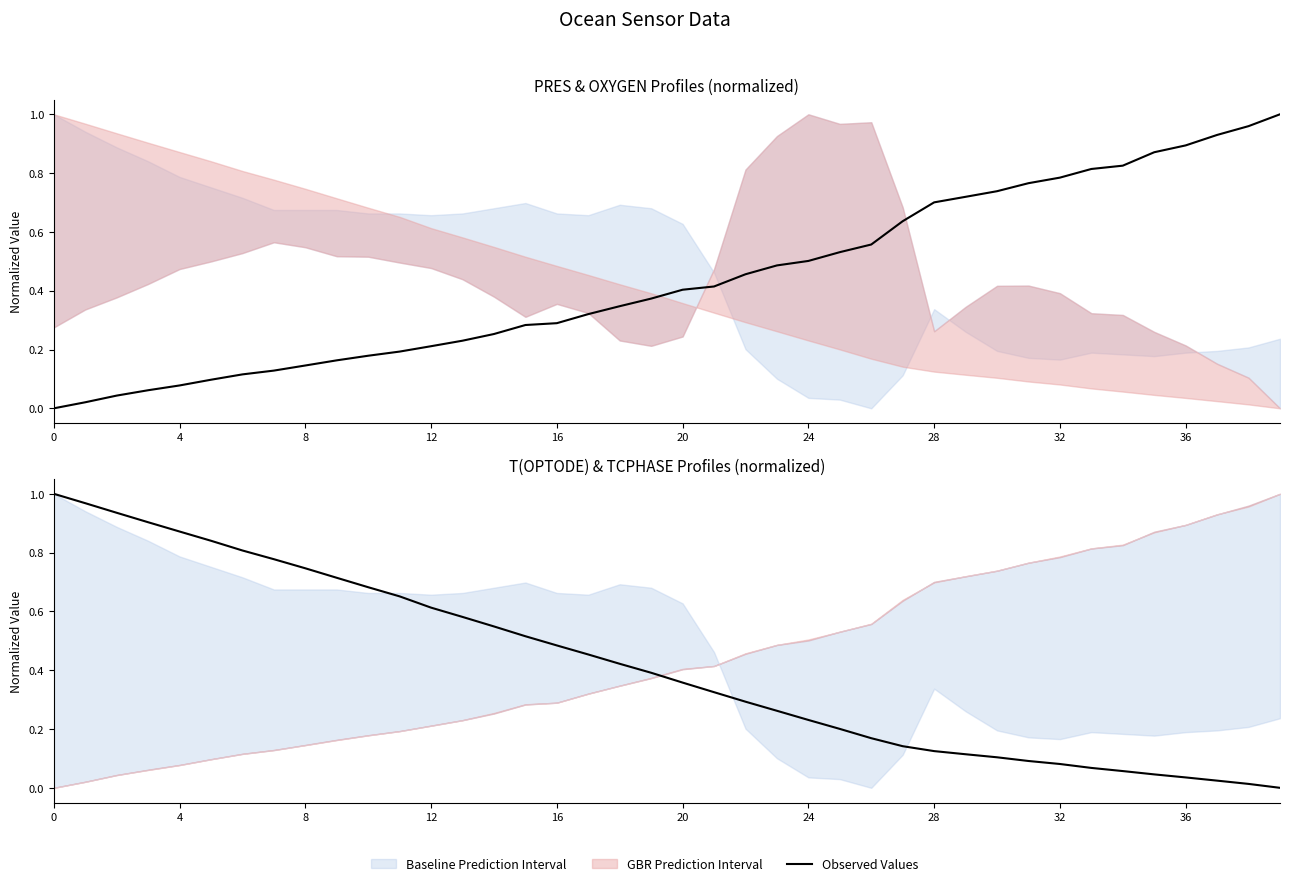

Reading left to right, what are all the values shown in this chart?

1.0	1.0	0.9	0.9	0.9	0.8	0.8	0.8	0.7	0.7	0.7	0.7	0.6	0.6	0.5	0.5	0.5	0.5	0.4	0.4	0.4	0.3	0.3	0.3	0.2	0.2	0.2	0.1	0.1	0.1	0.1	0.1	0.1	0.1	0.1	0.0	0.0	0.0	0.0	0.0